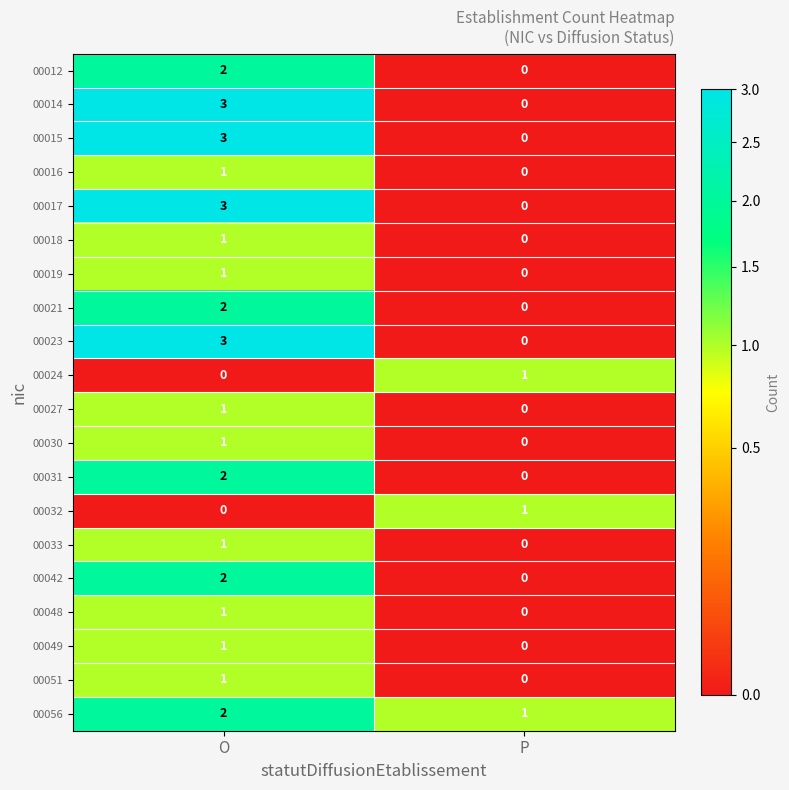

Is it true that 00015 equals -1 at P?

False